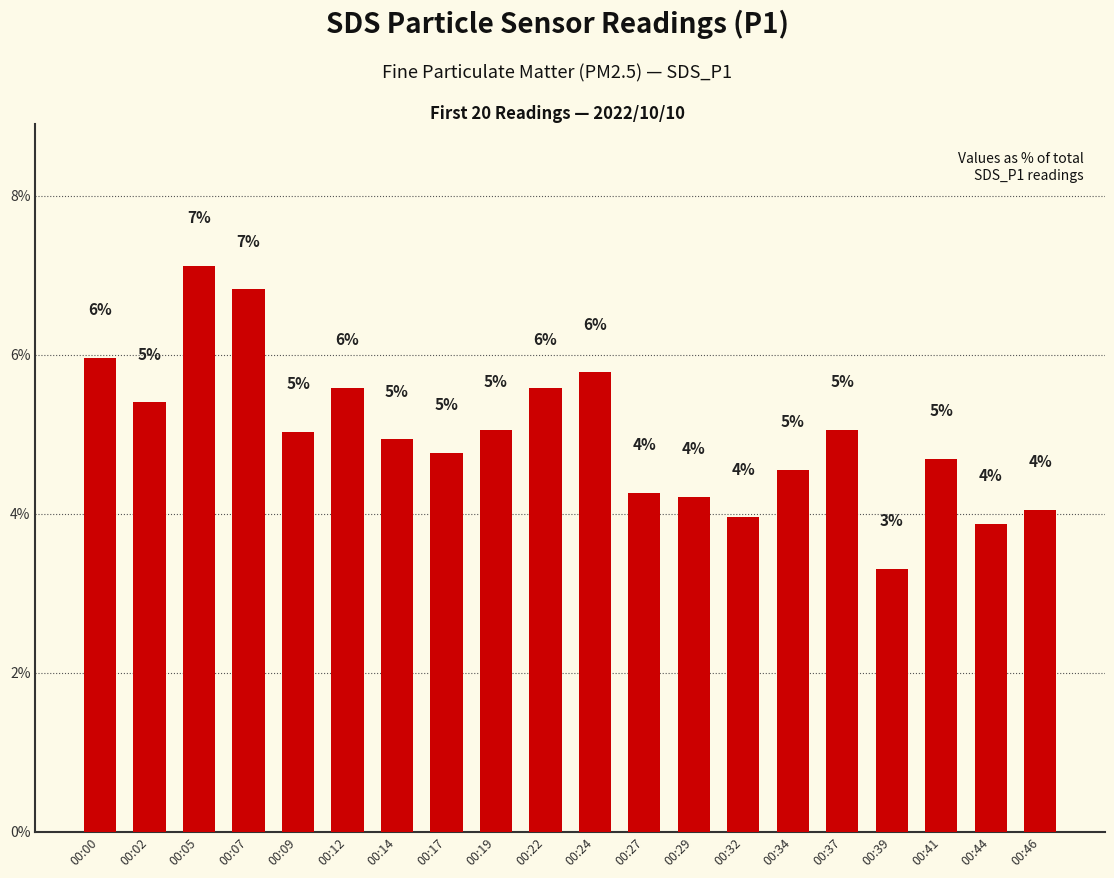

Read the value at 00:46.

4.0